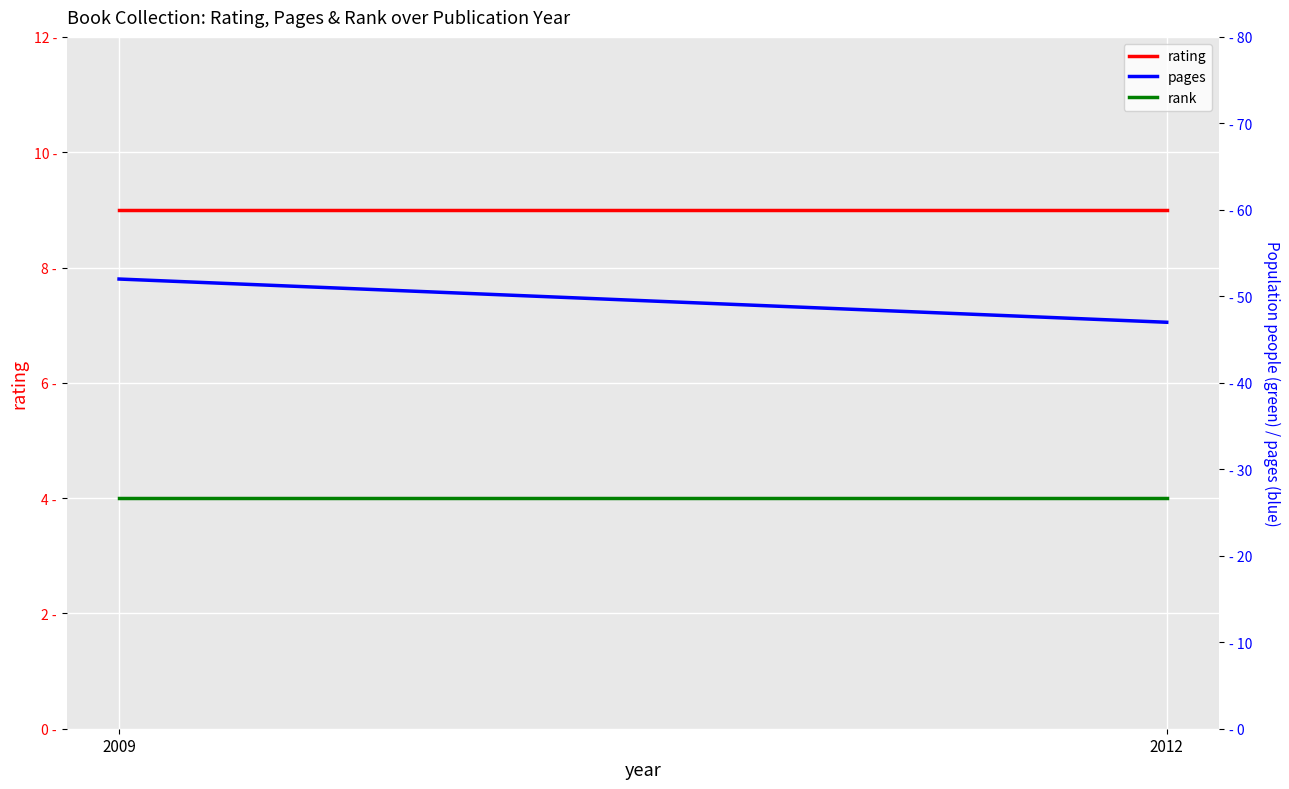

Is it true that rank equals 1 at 2009?

False